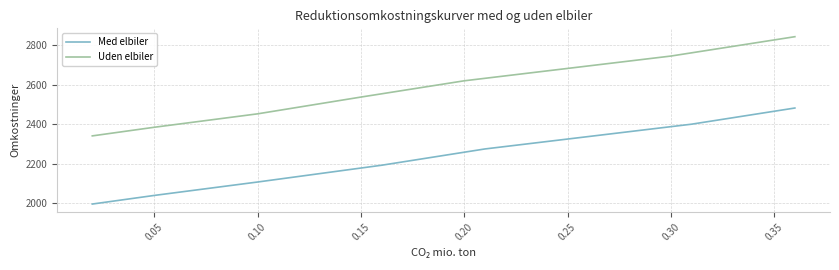

Which series has the largest range (max minus min)?

Uden elbiler